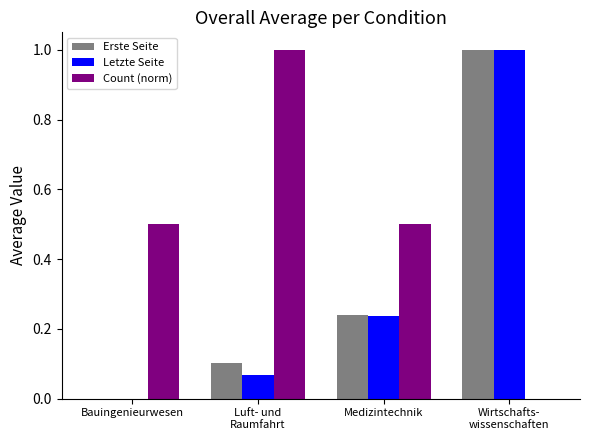

How many values in Erste Seite are above zero?

3